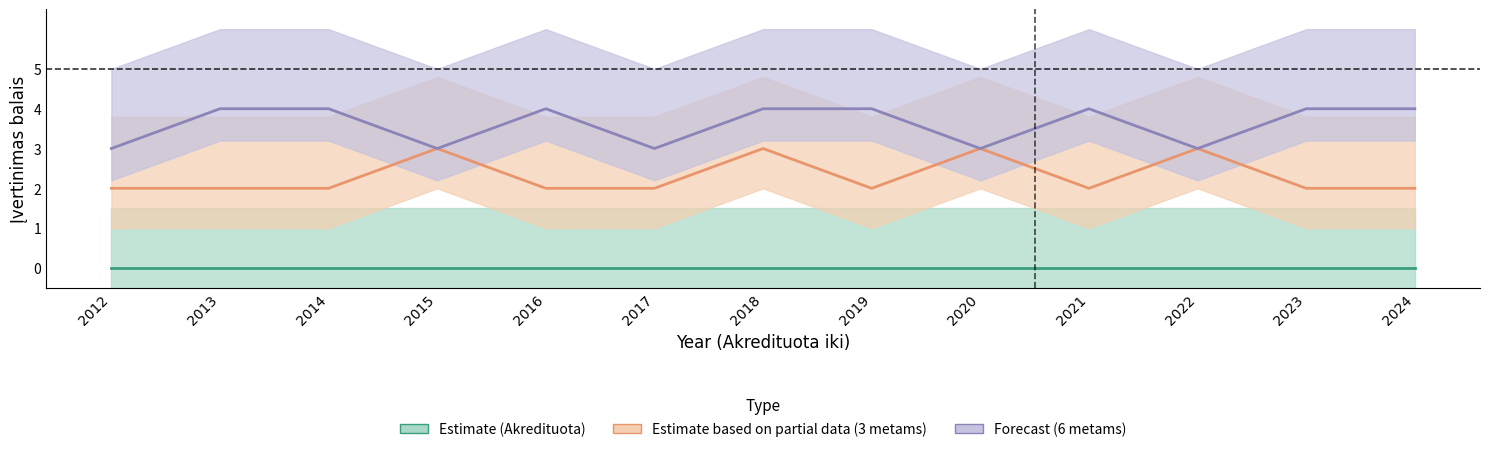

What is the value of the Akredituota 6 metams point at the 1st from the left?

3